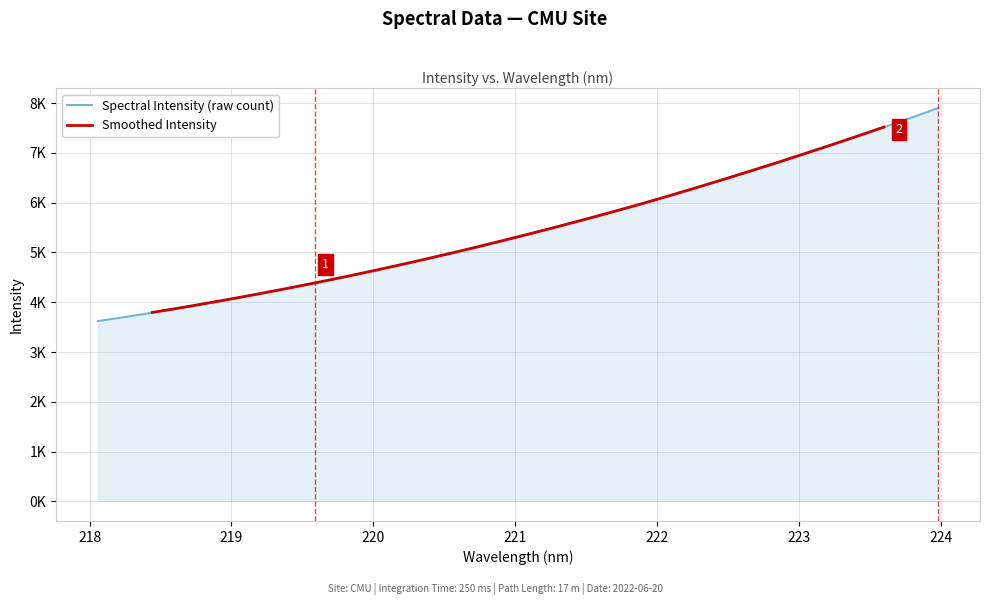

Does the chart display data point markers on the line(s)?

No